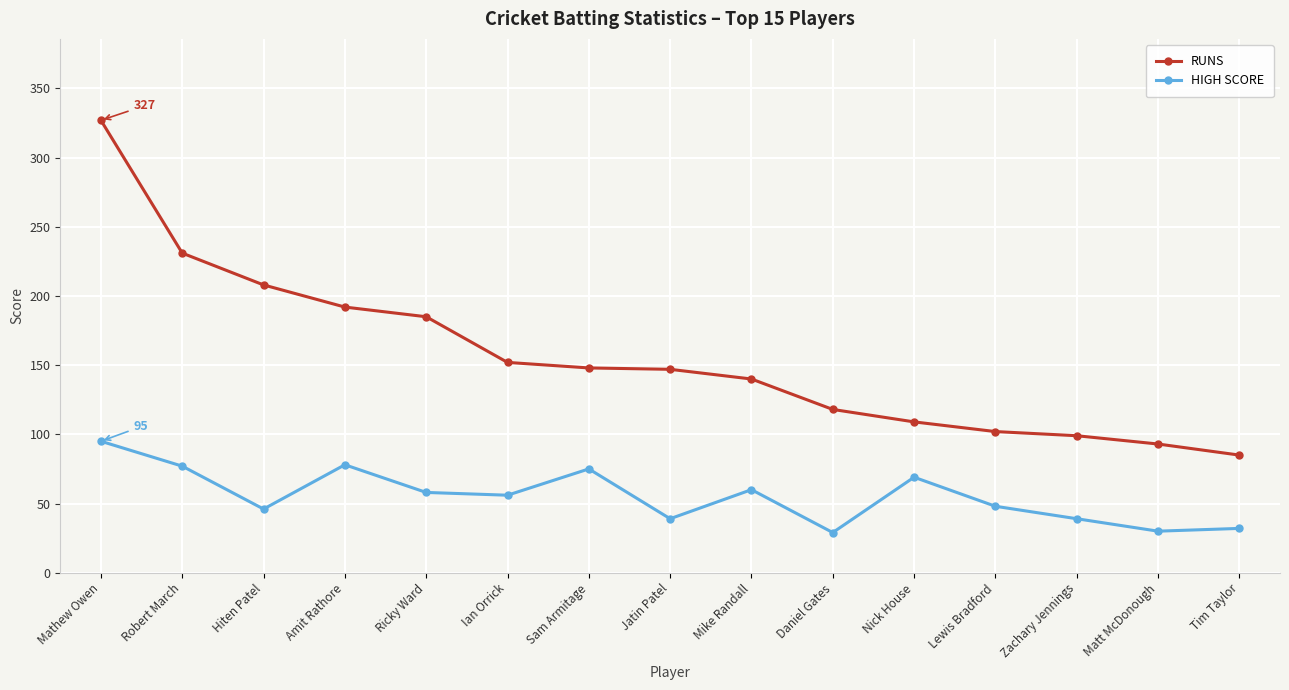

What is the greatest value displayed?

327